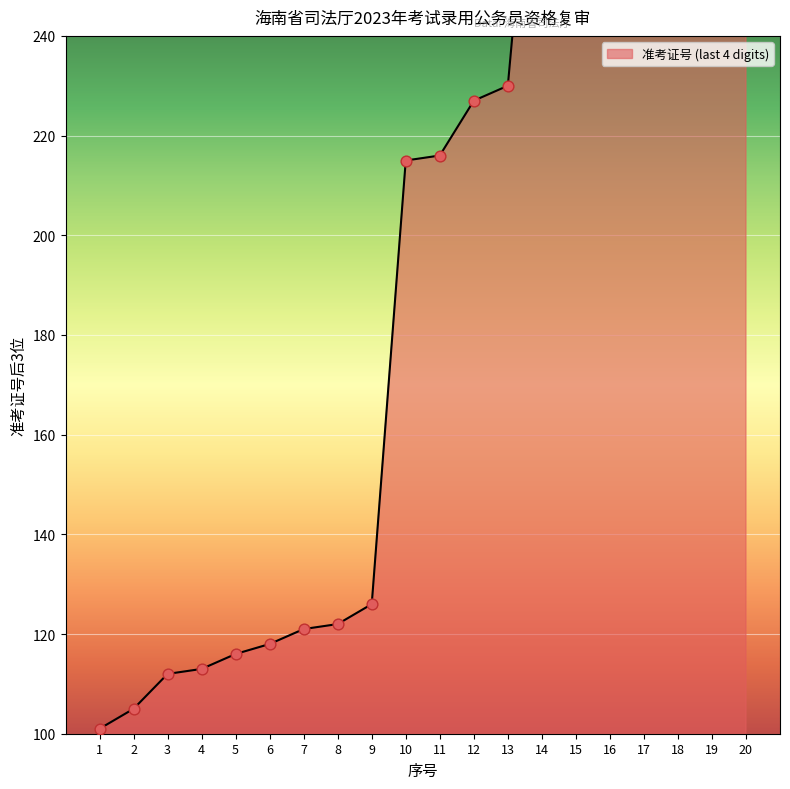

Which has a higher value, 17 or 12?

17